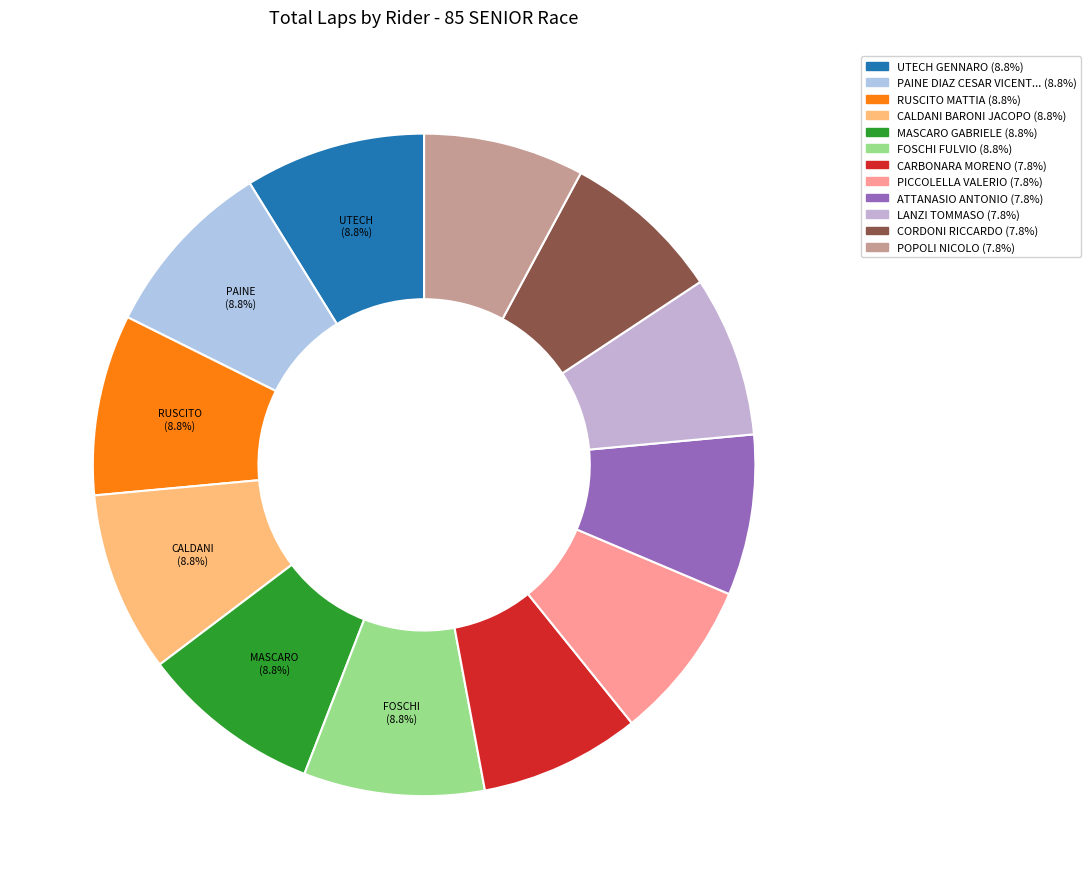

Is there a majority slice in this chart?

No